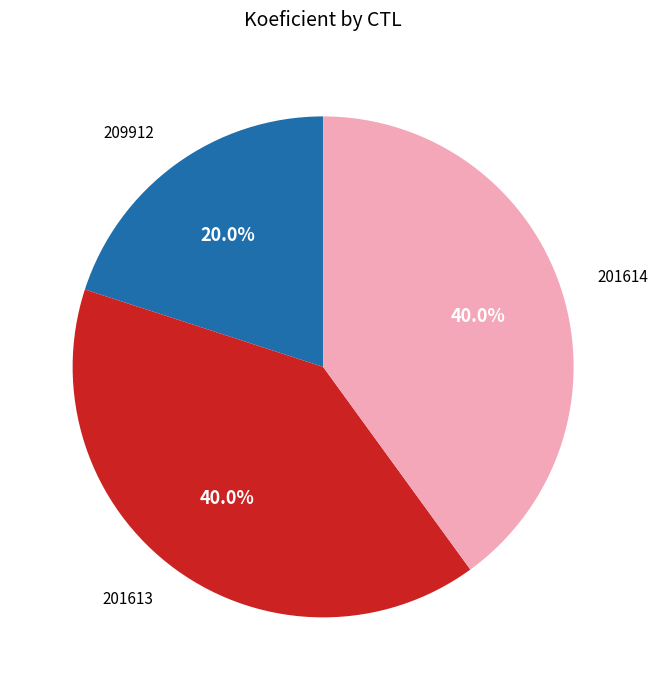

Does any single category account for the majority?

No